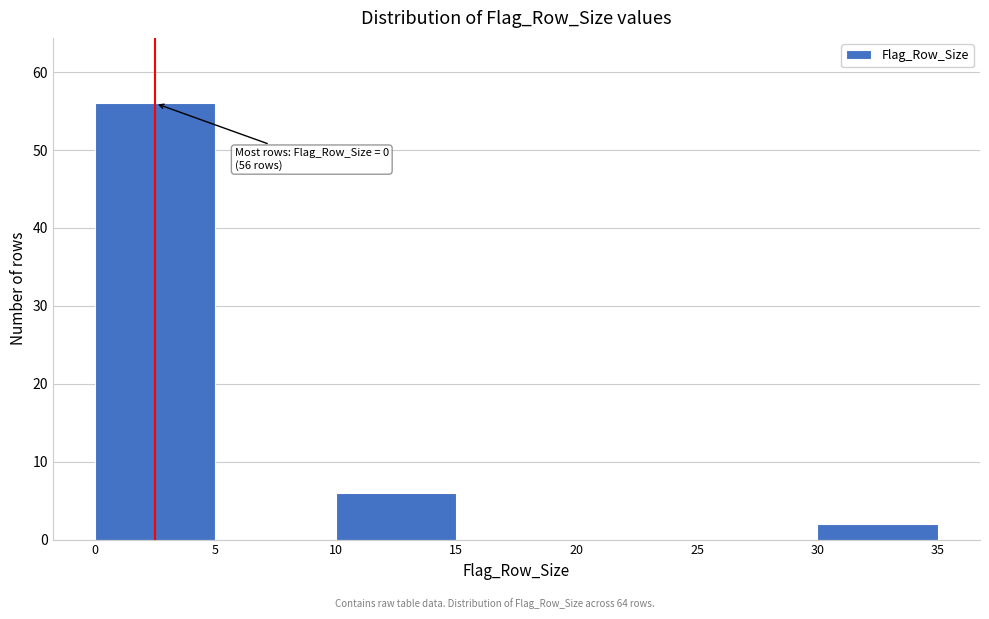

Over which range of the x-axis is the bar tallest?

0 to 5